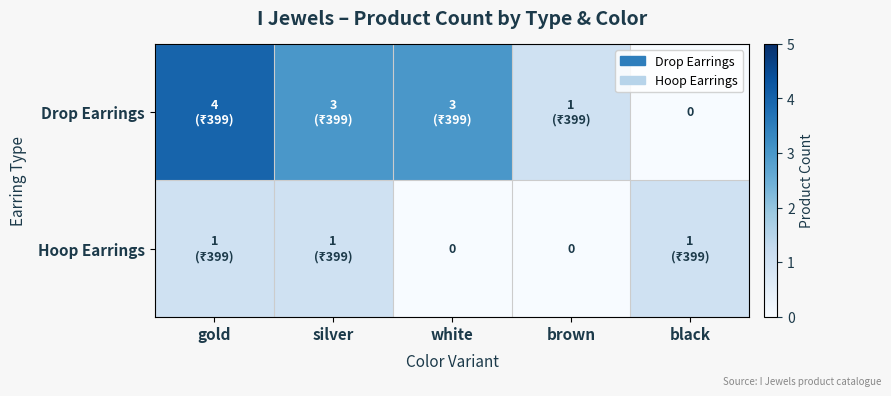

At gold, list the series in order from largest to smallest.

Drop Earrings, Hoop Earrings